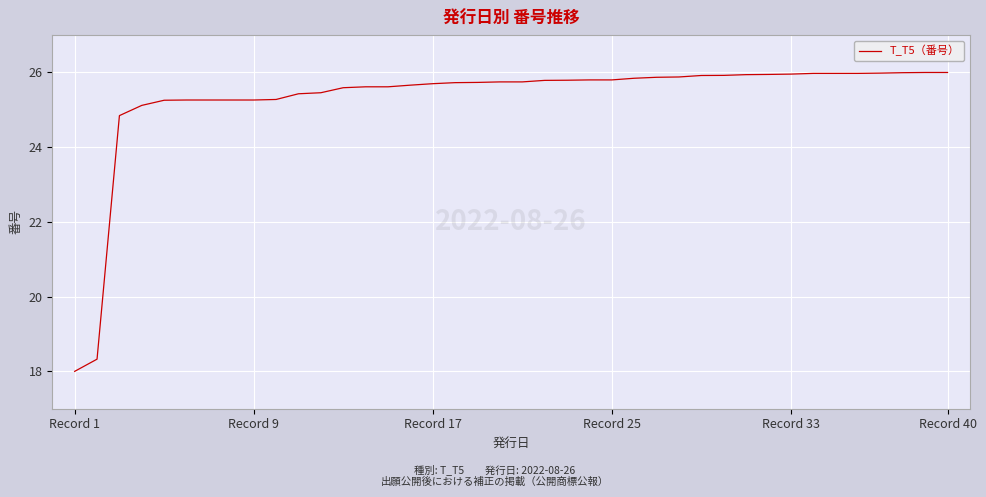

What is the difference between the maximum and minimum values?

8.0